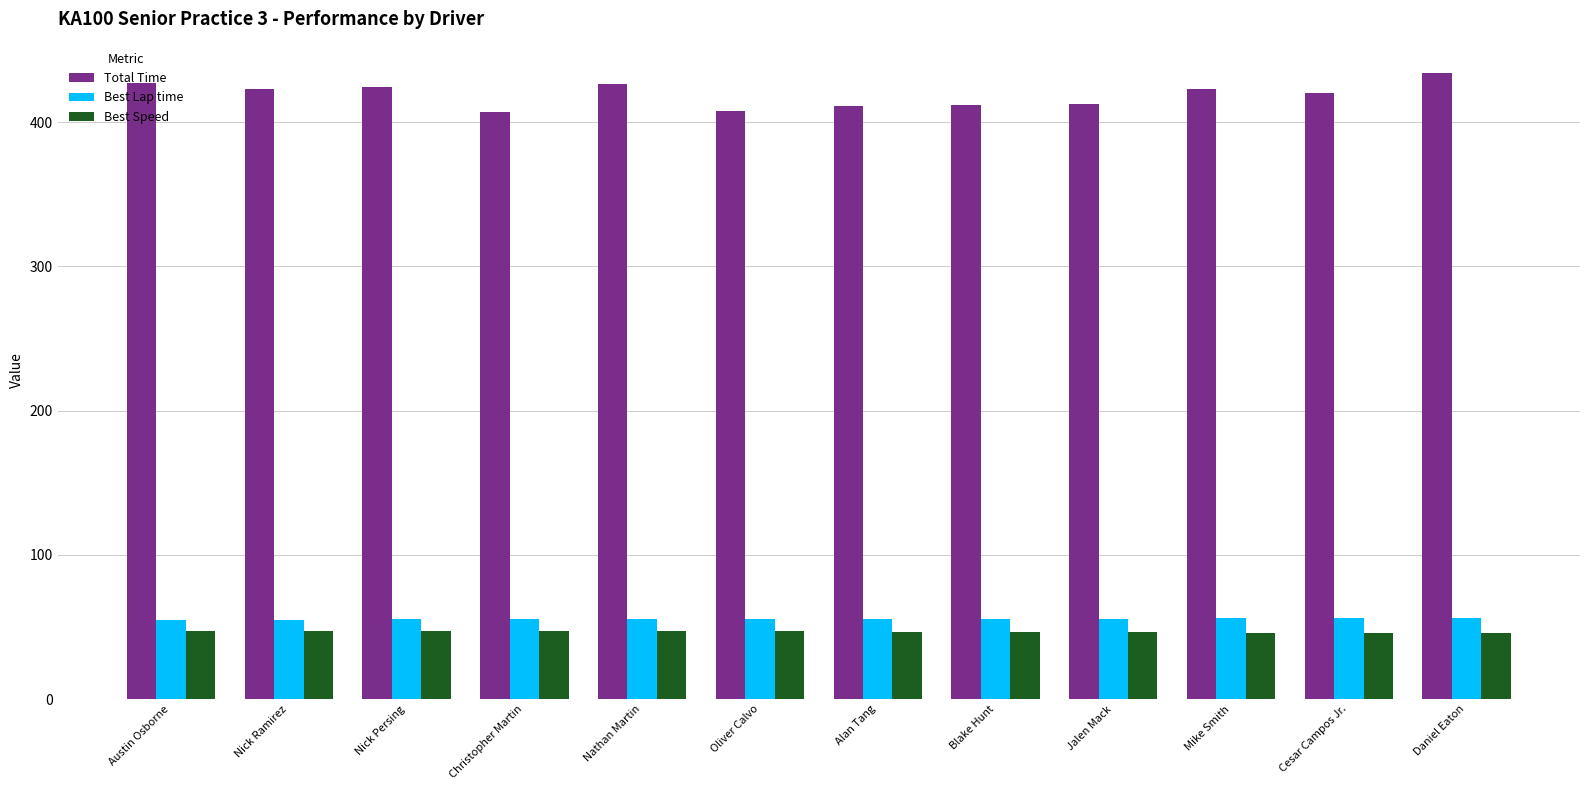

The value of Best Speed at Christopher Martin is 18.6. True or false?

False